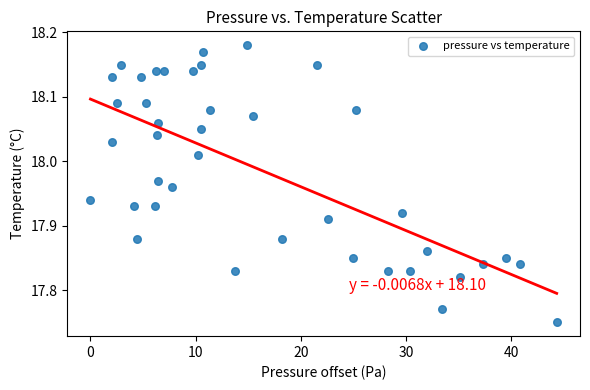

What is the range of X values (max minus min)?

44.4